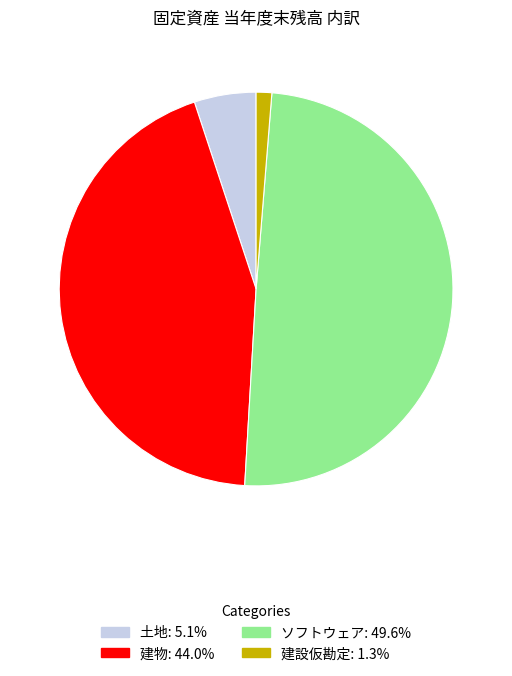

Rank the categories by value from lowest to highest.

建設仮勘定, 土地, 建物, ソフトウェア